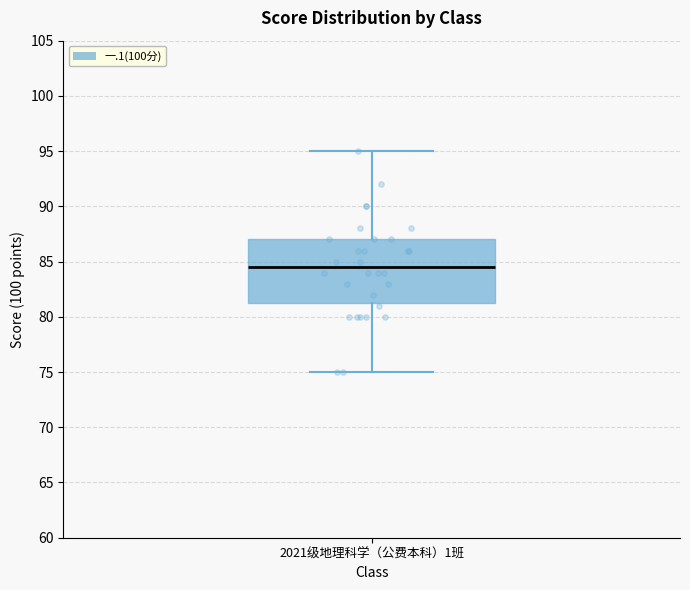

Where does the upper whisker of the box for 2021级地理科学（公费本科）1班 end on the y-axis? The values are not printed on the chart, so give them approximately, as read against the axis.

95.0